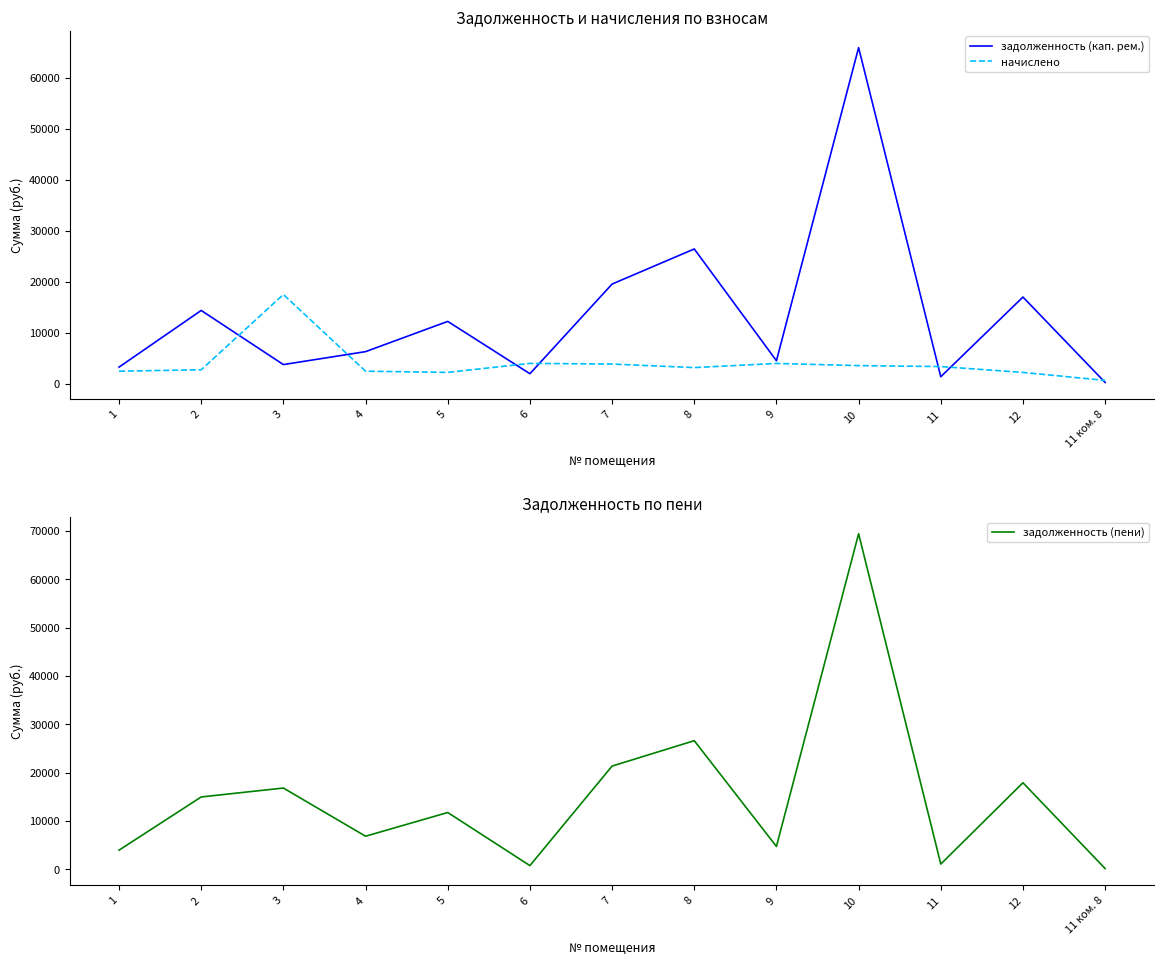

After their last crossing, which series has the higher values: задолженность (пени) or начислено?

начислено